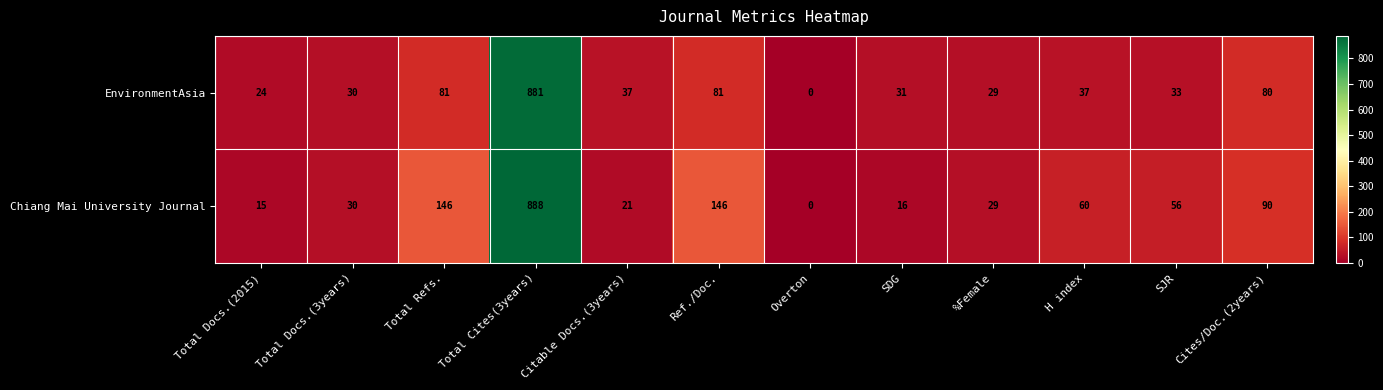

What is the spread (max minus min) of values at Citable Docs.(3years)?

16